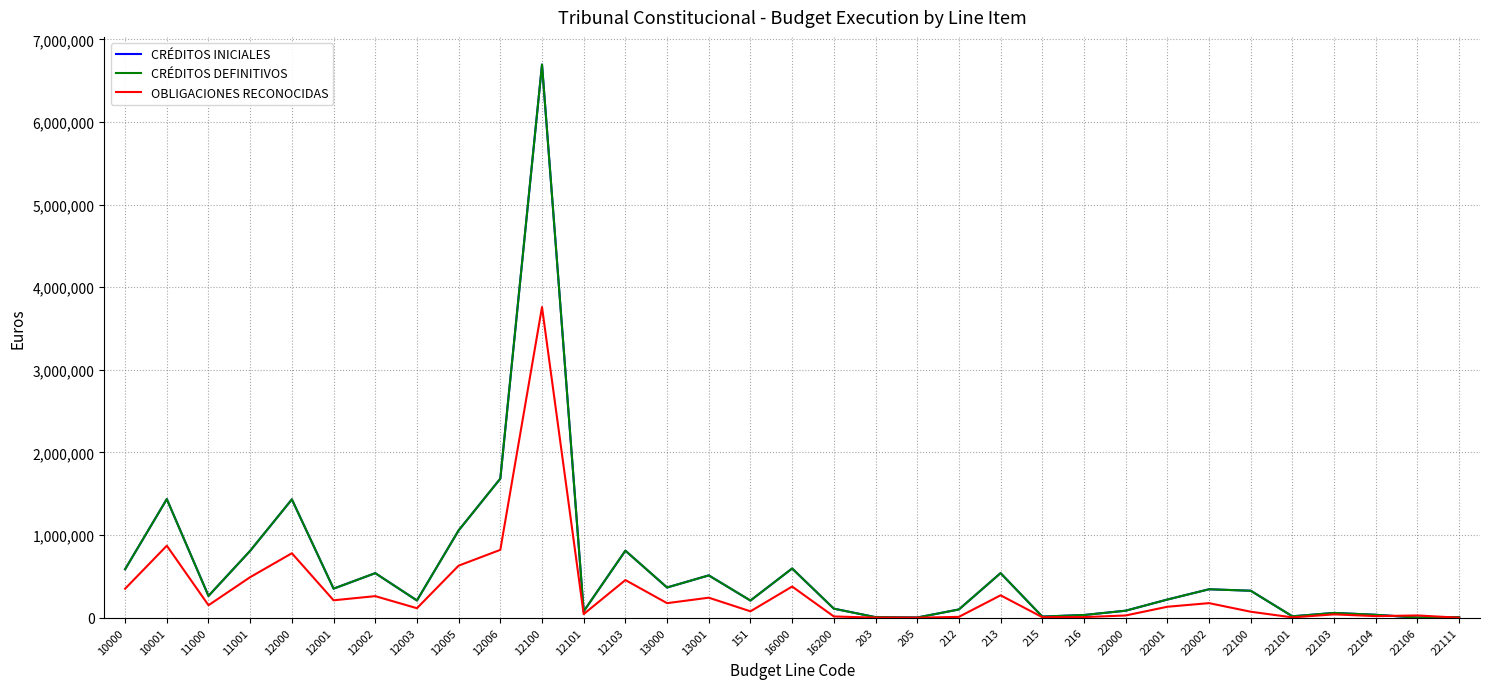

What is the approximate value of CRÉDITOS DEFINITIVOS at 13000?

366060.0